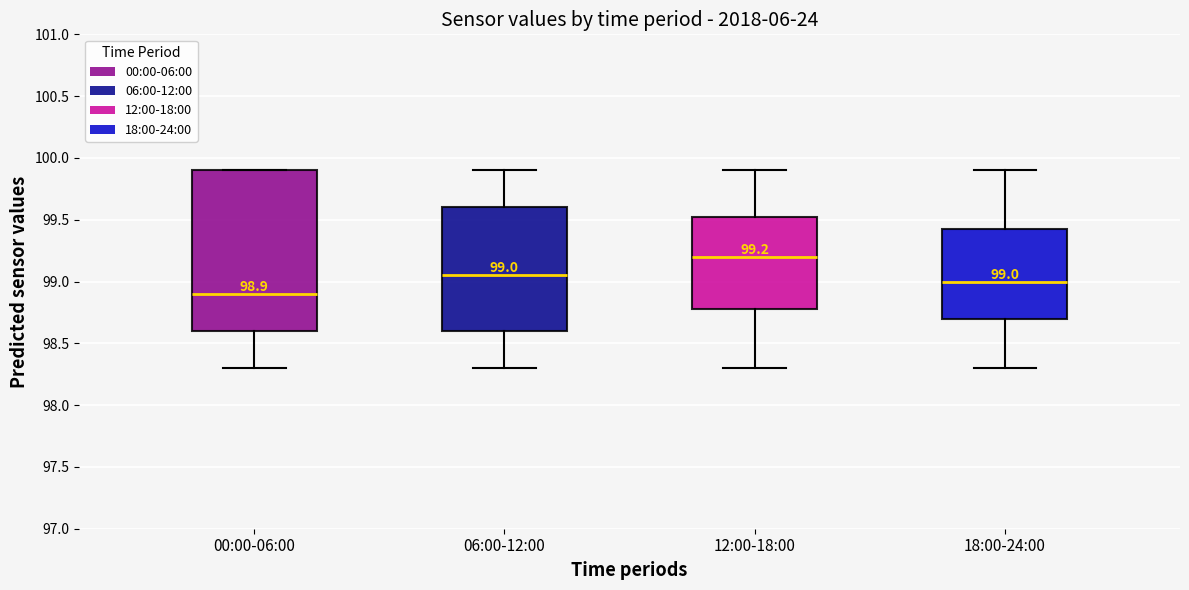

Which box has the lowest median line?

00:00-06:00